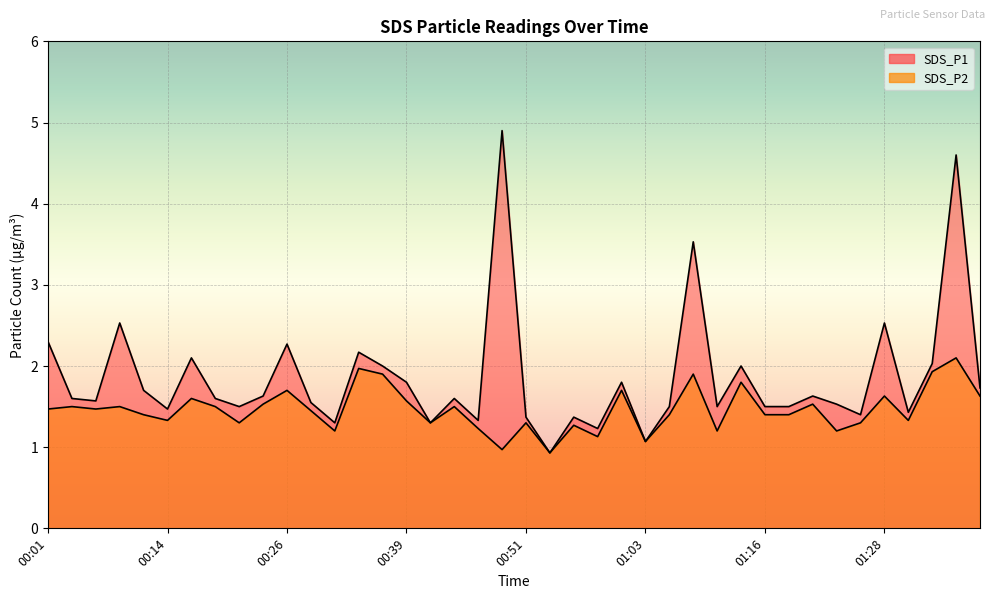

How many values in the SDS_P1 series exceed 1?

39